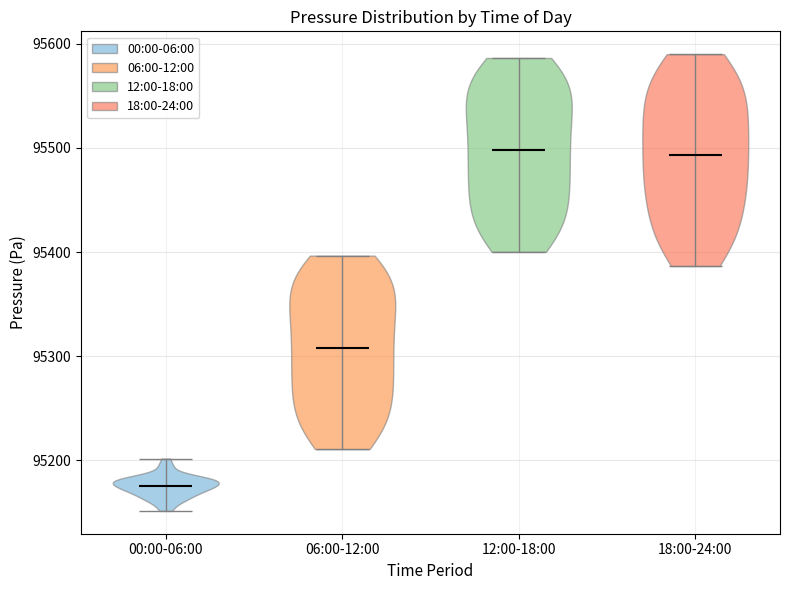

Reading left to right, read every violin against the y-axis: where its median line is, and the lowest and highest points it reaches. The values are not printed on the chart, so give them approximately, as read against the axis.

00:00-06:00: median line 95180, lowest point 95150, highest point 95200
06:00-12:00: median line 95310, lowest point 95210, highest point 95400
12:00-18:00: median line 95500, lowest point 95400, highest point 95590
18:00-24:00: median line 95490, lowest point 95390, highest point 95590